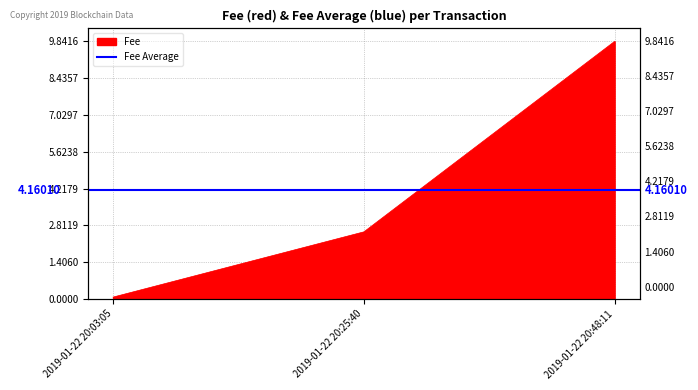

What is the difference between the values at 2019-01-22 20:25:40 and 2019-01-22 20:03:05?

2.5